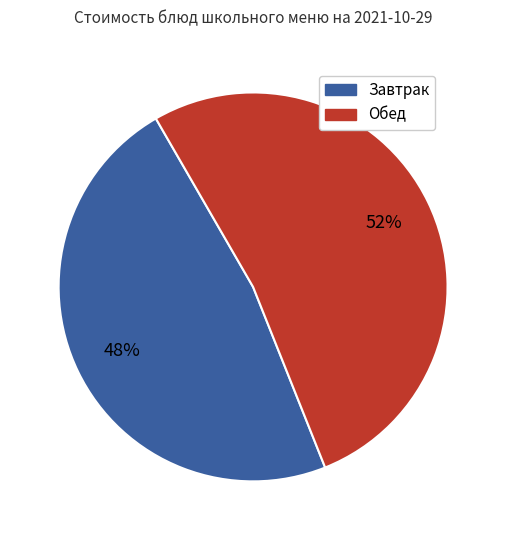

What percentage is the Завтрак slice, to the nearest percent?

48%